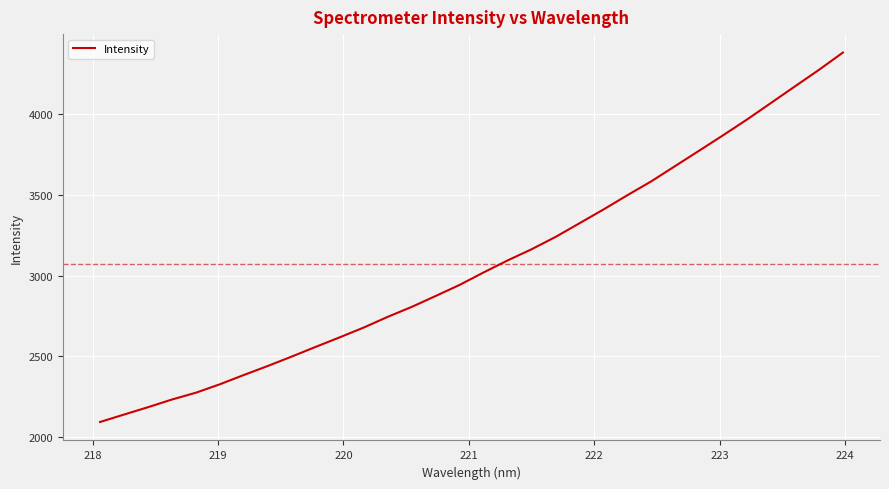

What is the smallest value displayed?

2094.2